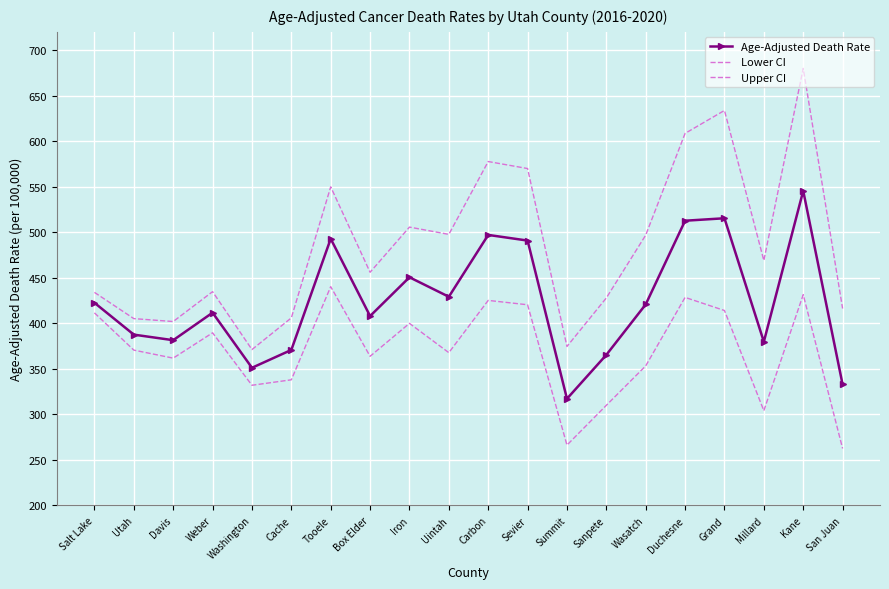

List the series in order of their overall mean, lowest first.

Lower CI, Age-Adjusted Death Rate, Upper CI